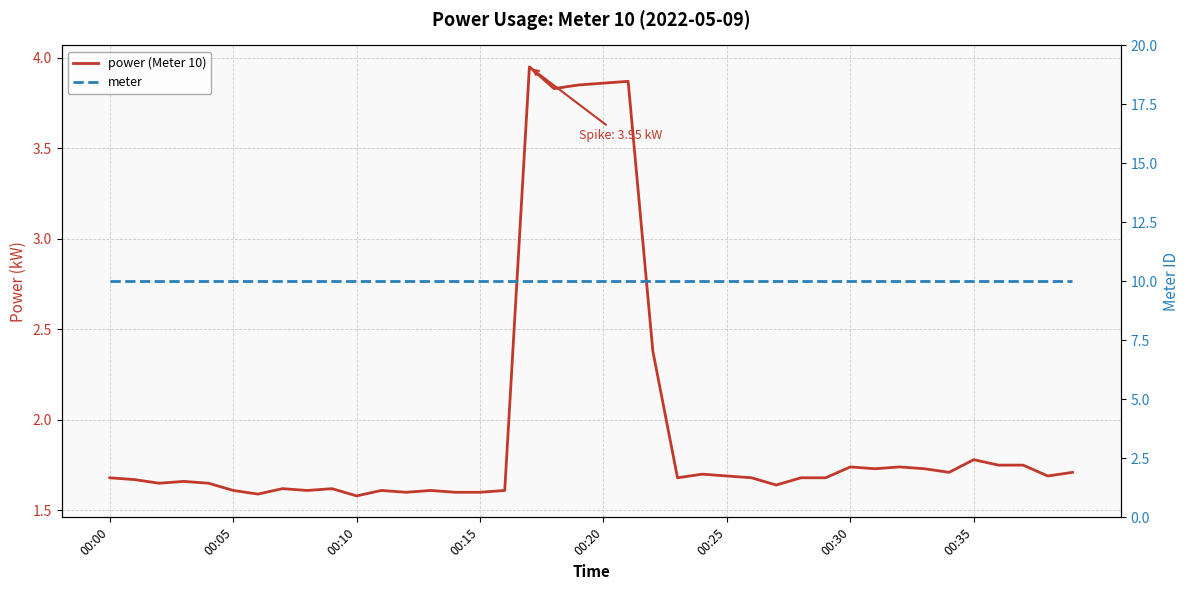

The power (Meter 10) series shows 1.7 at 34. True or false?

True